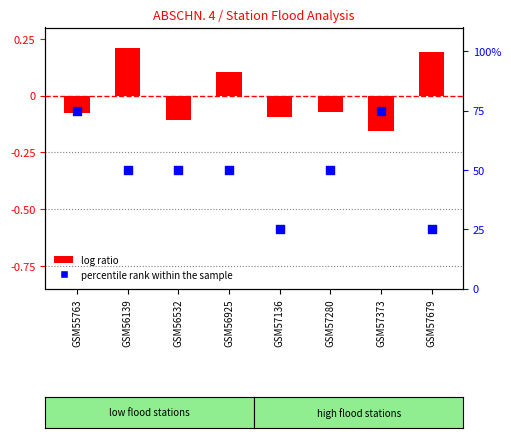

At which category is the sum across all series the highest?

GSM55763